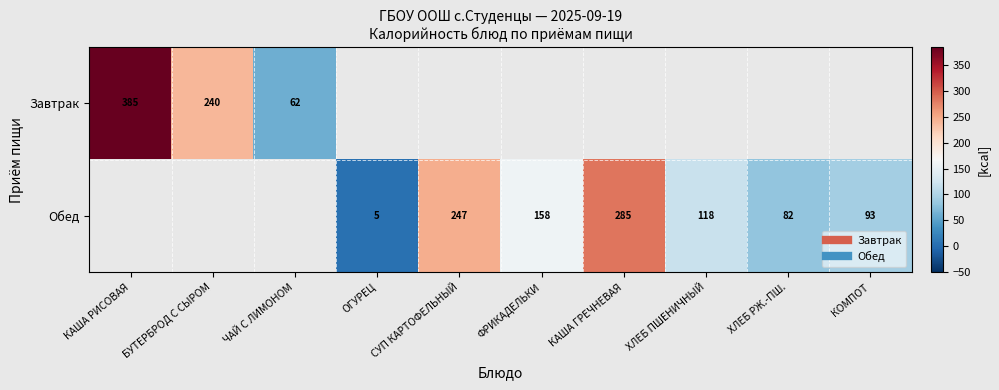

What is the smallest value displayed?

4.9